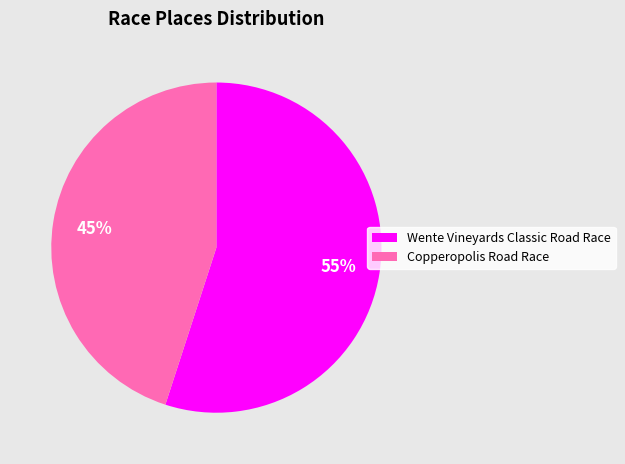

To the nearest percent, what is the difference between the Copperopolis Road Race and Wente Vineyards Classic Road Race slice percentages?

10%